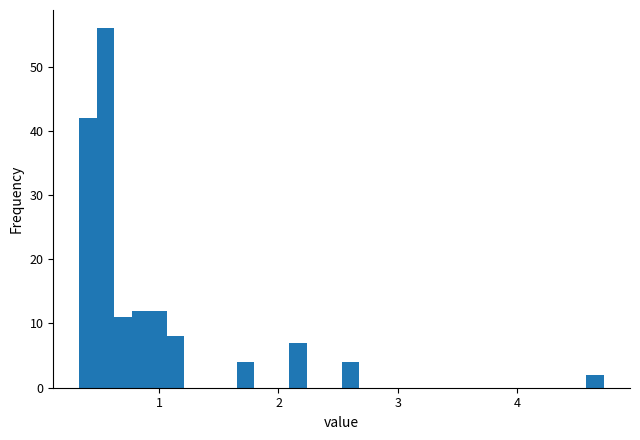

Around what value on the x-axis is the tallest bar? Give the approximate position of its centre, as read against the axis.

0.6